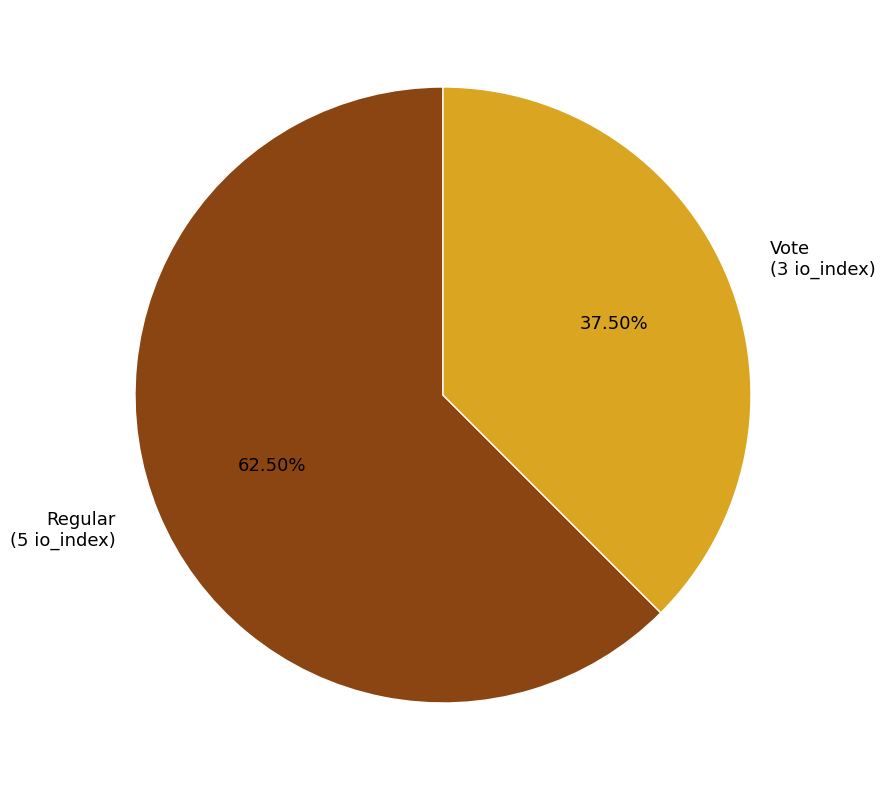

Approximately how many times larger is the value at Regular (5 io_index) compared to Vote (3 io_index)?

1.7